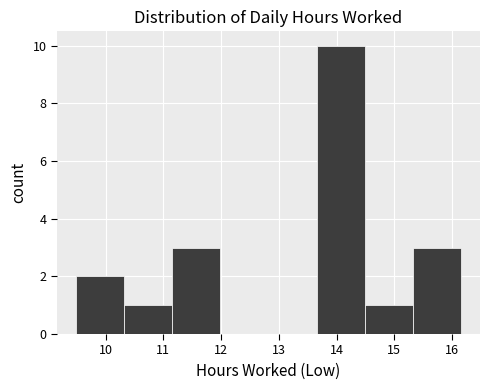

Over which range of the x-axis is the bar tallest?

13.7 to 14.5